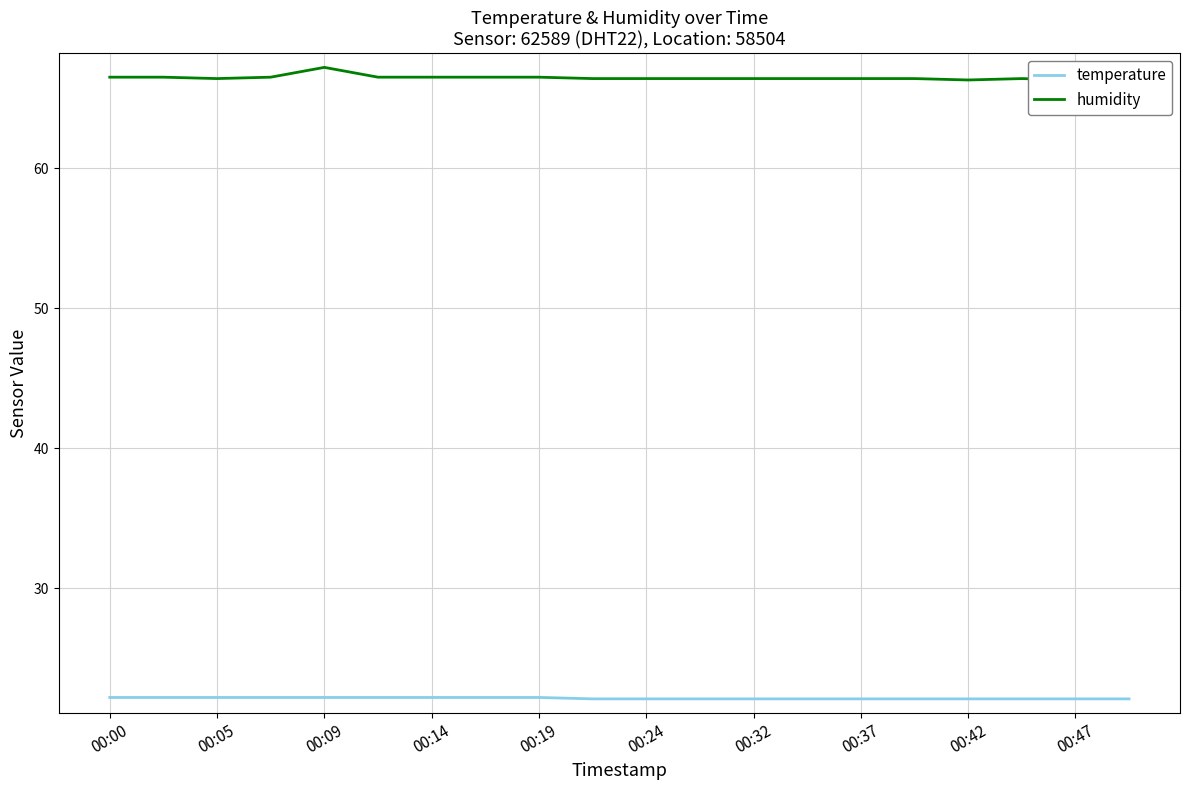

The value of temperature at 00:00 is 22.2. True or false?

True